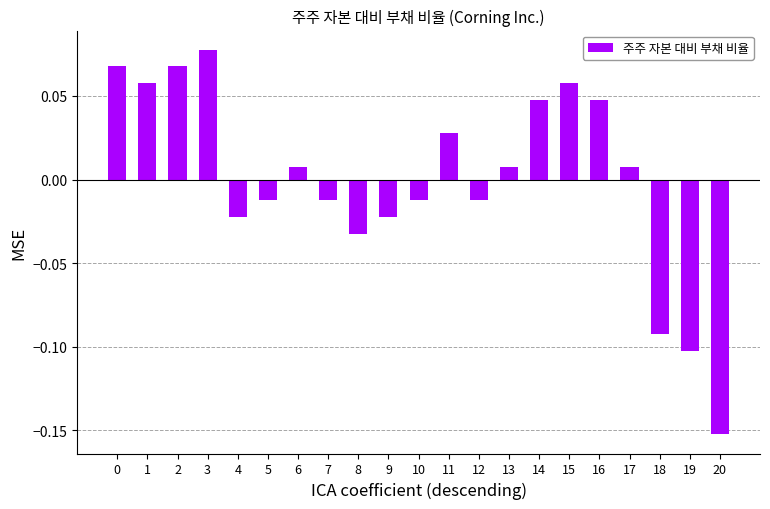

Are the bars horizontal?

No